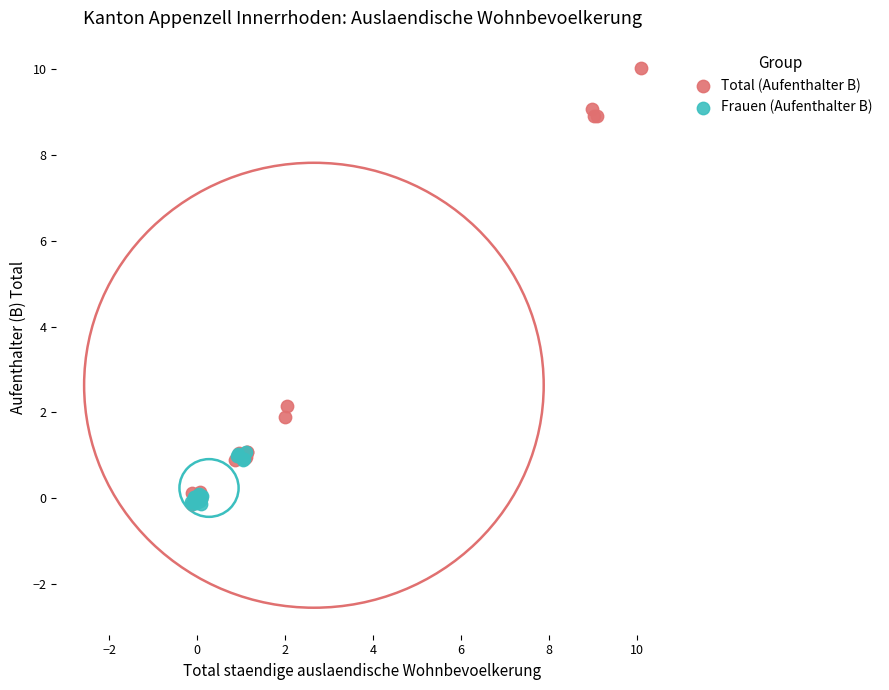

Which series reaches the maximum Y coordinate?

Total (Aufenthalter B)